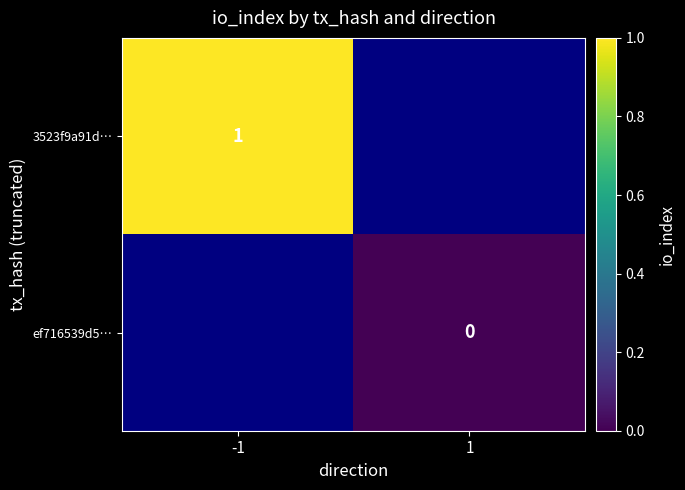

The value of 3523f9a91d… at -1 is 2. True or false?

False